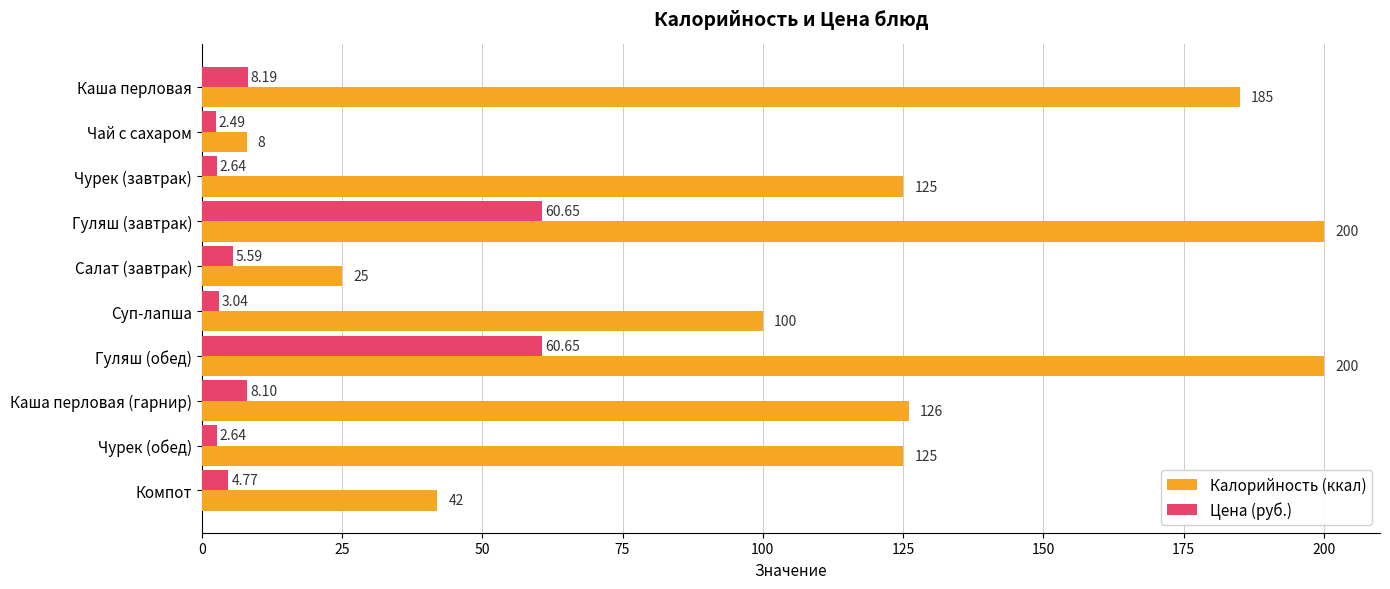

At which label does Цена (руб.) reach its minimum?

Чай с сахаром